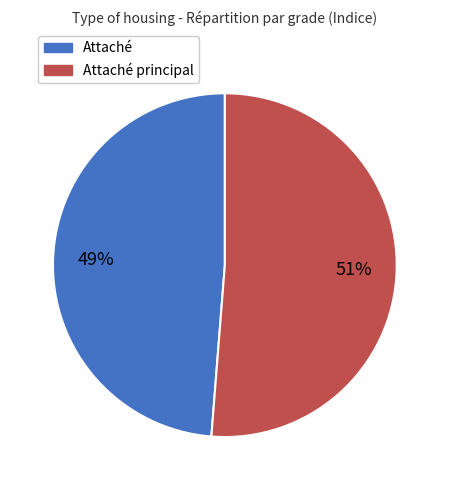

To the nearest percent, what is the average slice percentage?

50%